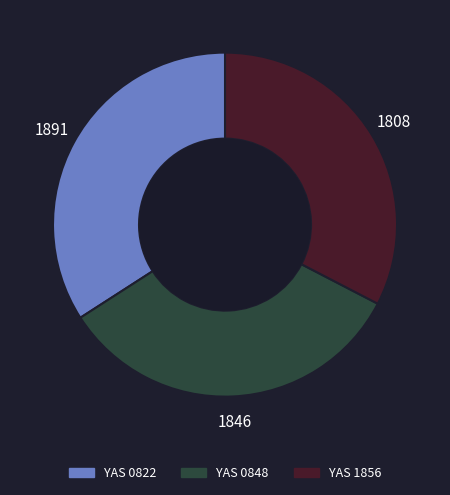

Is the sum of YAS 1856 and YAS 0822 greater than half?

Yes